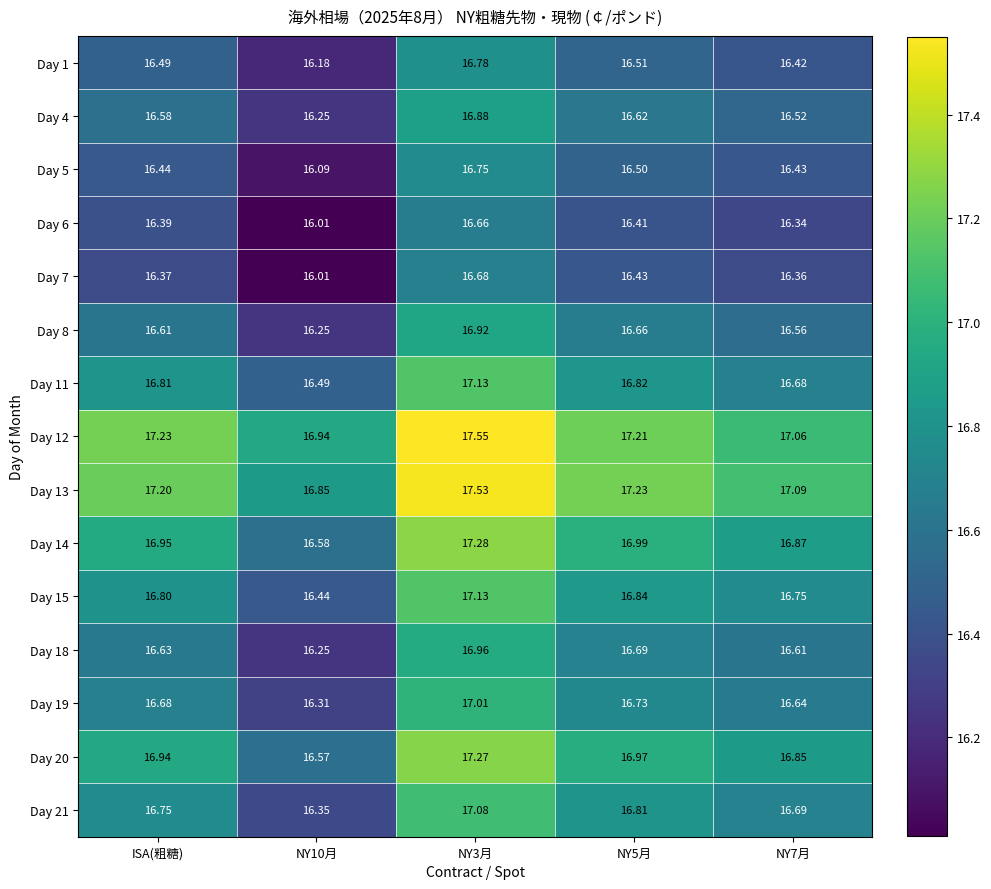

Is the value of Day 1 at NY3月 greater than the value of Day 8 at NY3月?

No